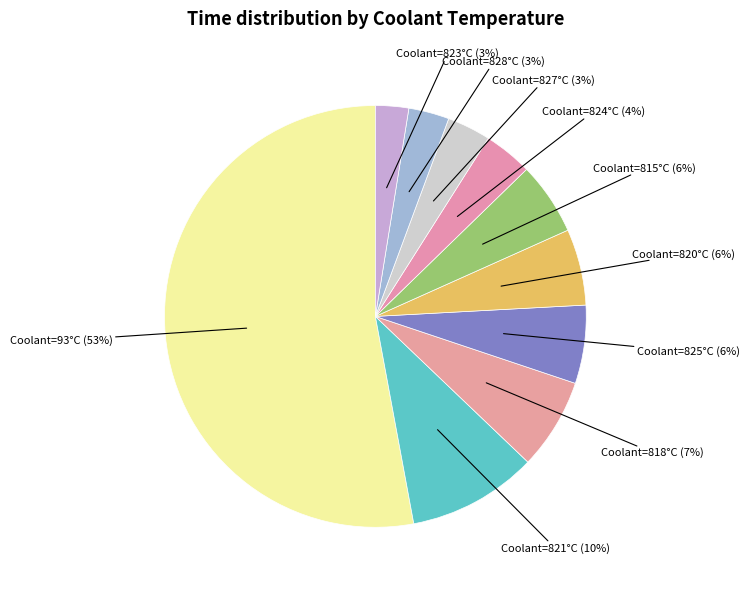

How many segments does this pie chart have?

10